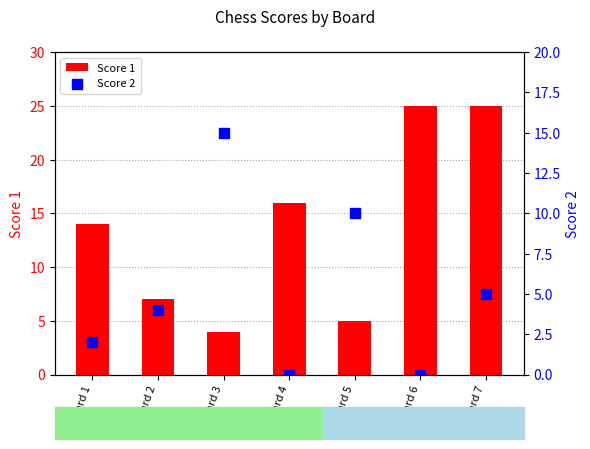

What is the total value across all series at Board 7?

30